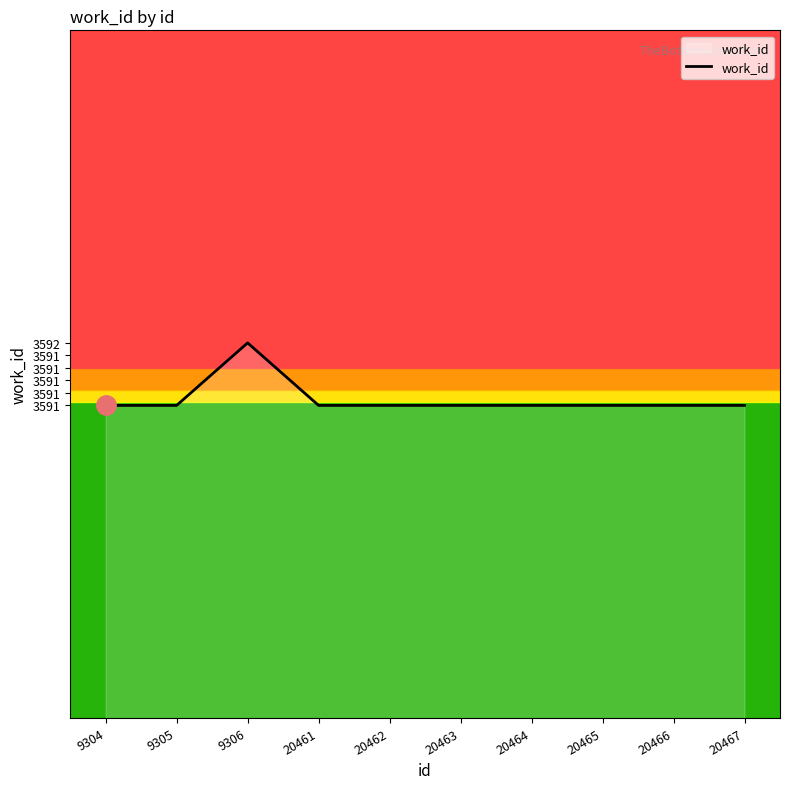

What is the minimum value shown in the chart?

3591